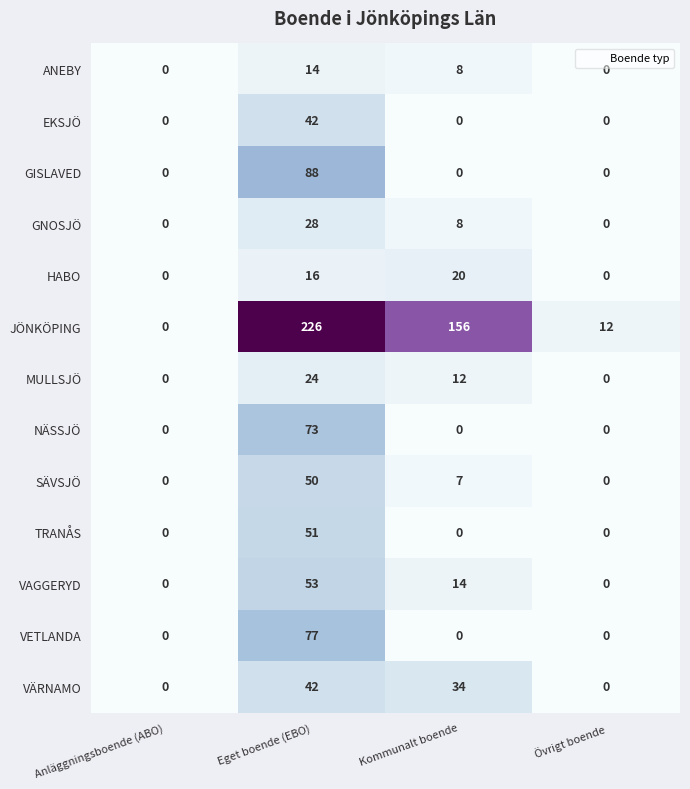

How many TRANÅS values are between 0 and 51?

4